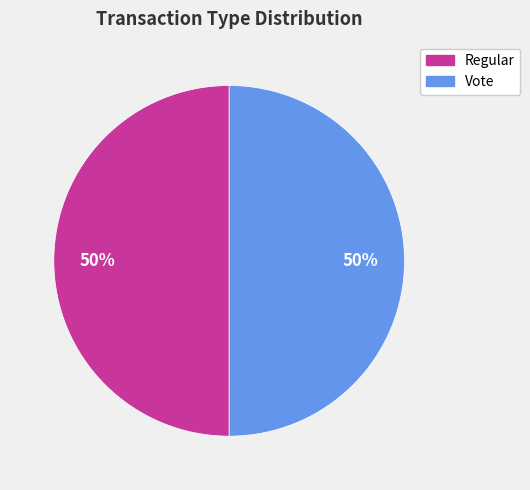

To the nearest percent, what portion does Vote represent?

50%